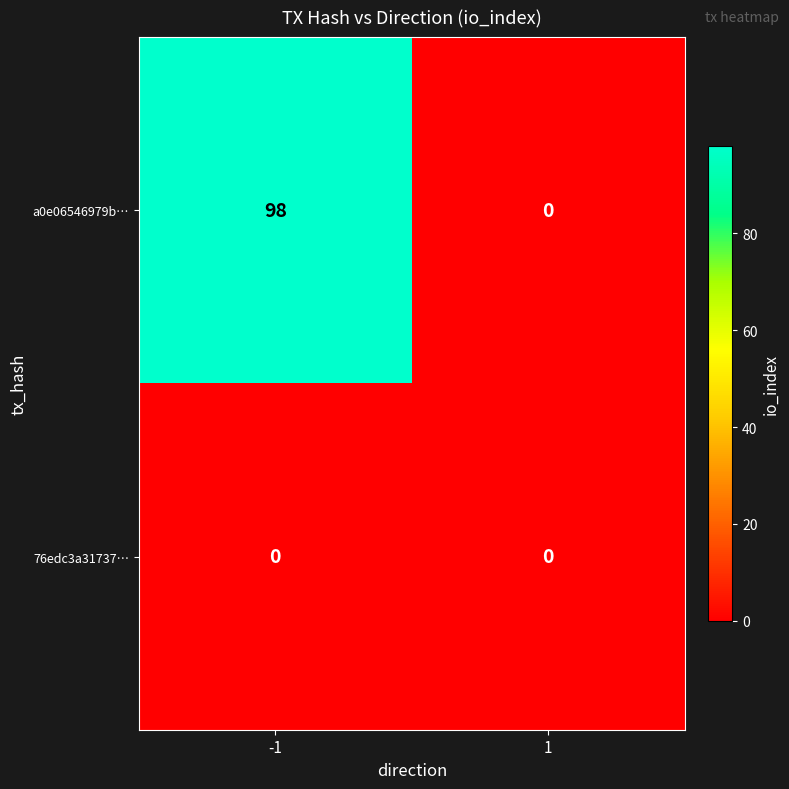

Which series has the largest total across all categories?

a0e06546979b…